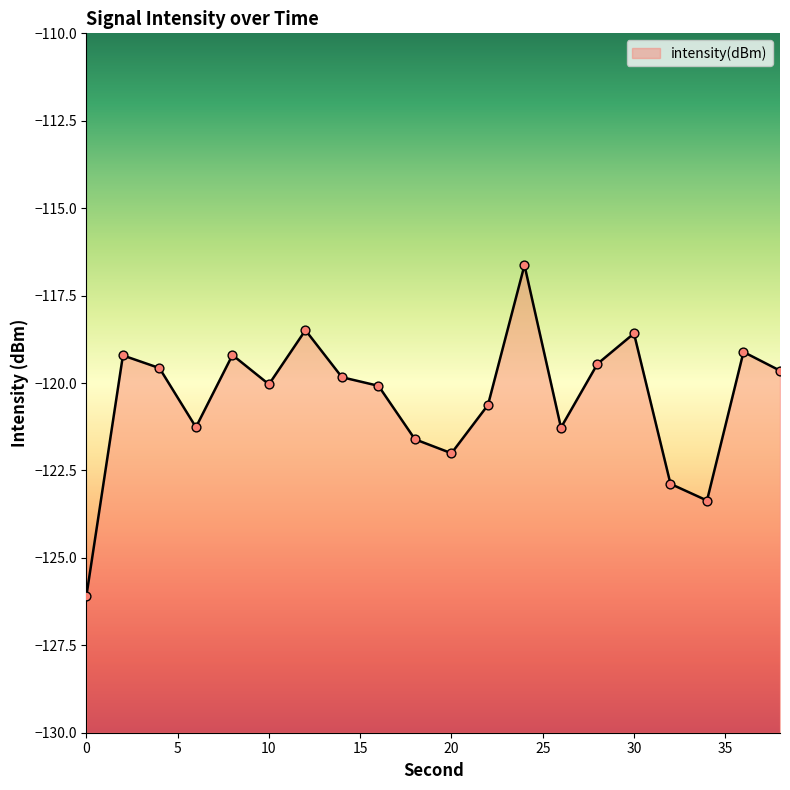

What is the change in value from 6 to 22?

+0.6